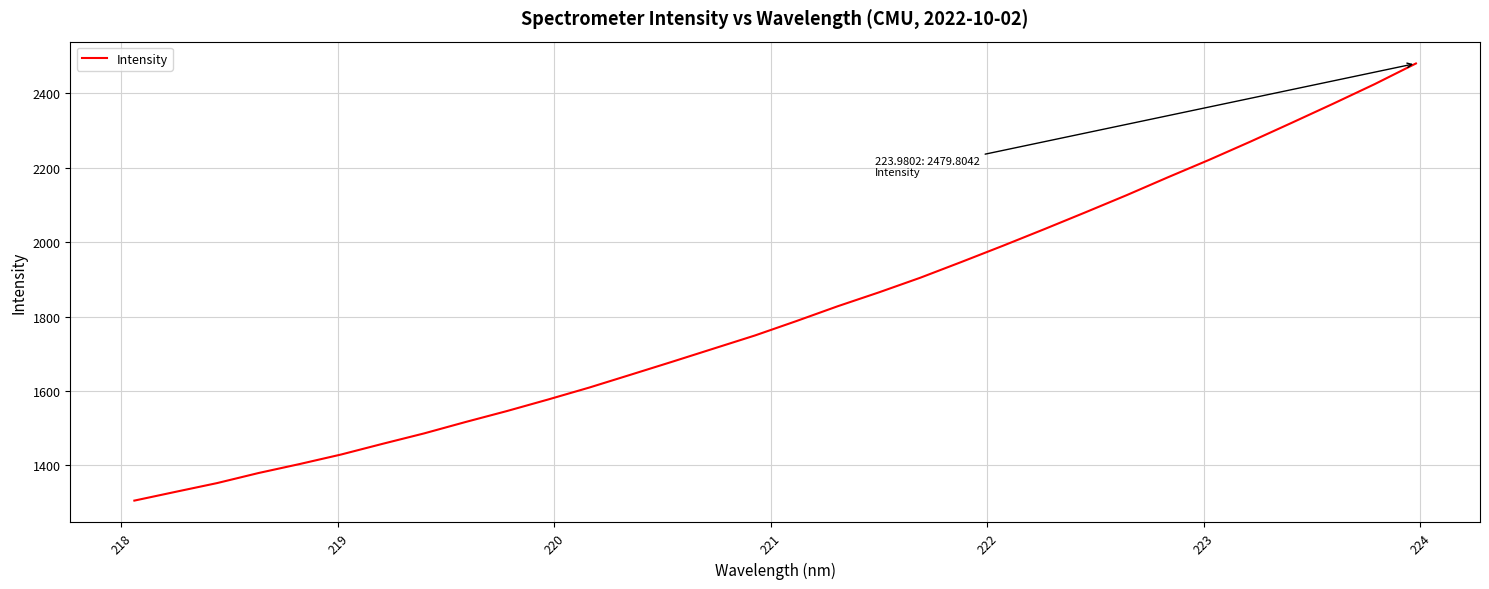

What is the smallest value displayed?

1305.4